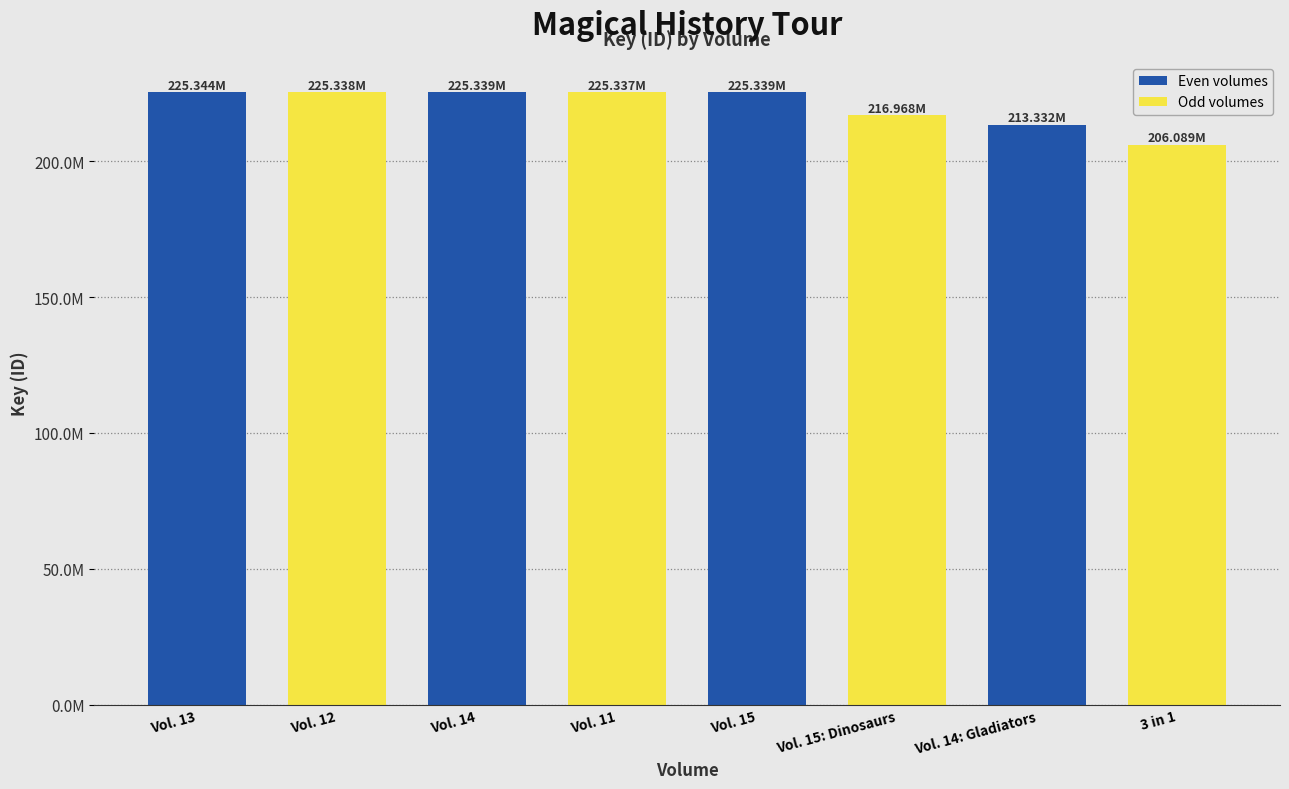

What is the ratio of the value at Vol. 14: Gladiators to the value at 3 in 1?

1.0